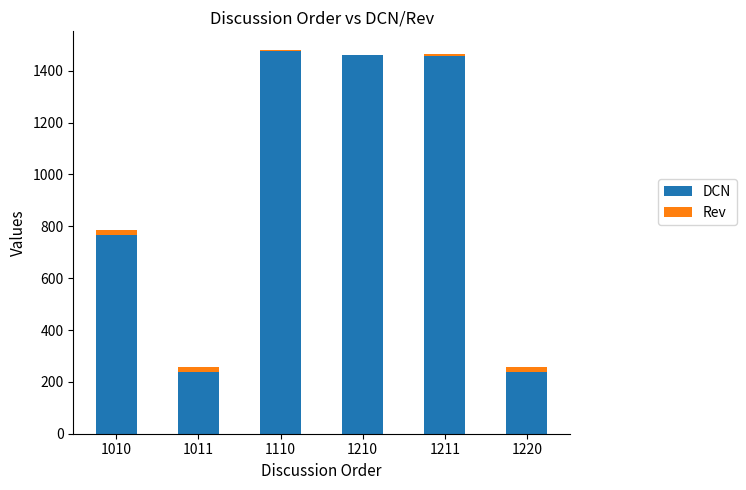

Count the number of data series in this chart.

2